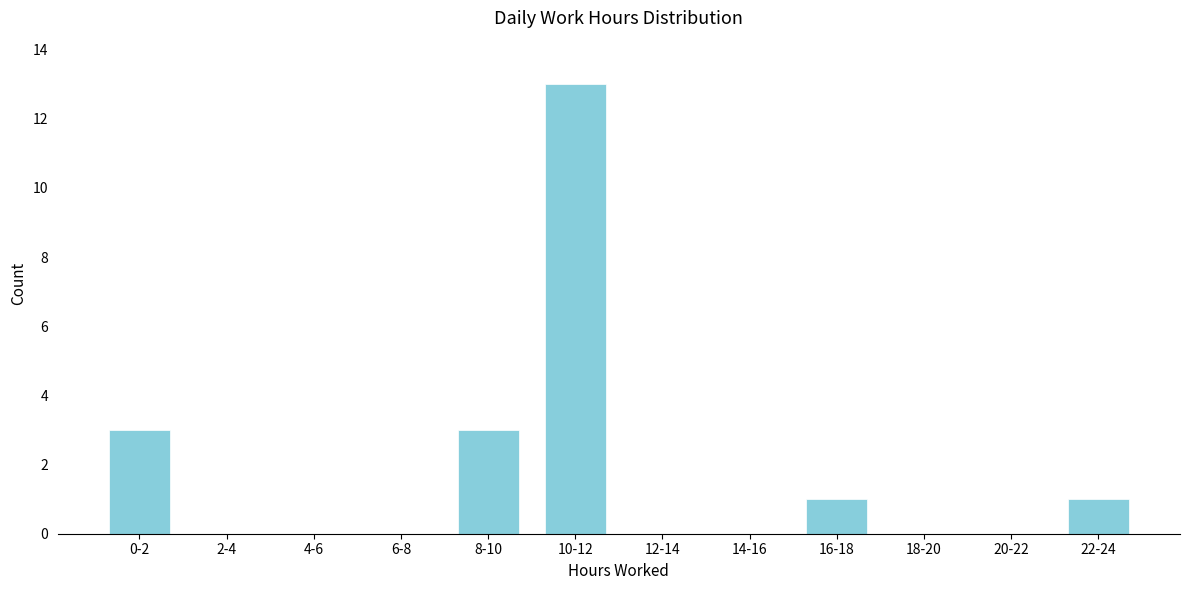

Reading left to right, transcribe all the data shown in this chart.

0-2=3	2-4=0	4-6=0	6-8=0	8-10=3	10-12=13	12-14=0	14-16=0	16-18=1	18-20=0	20-22=0	22-24=1